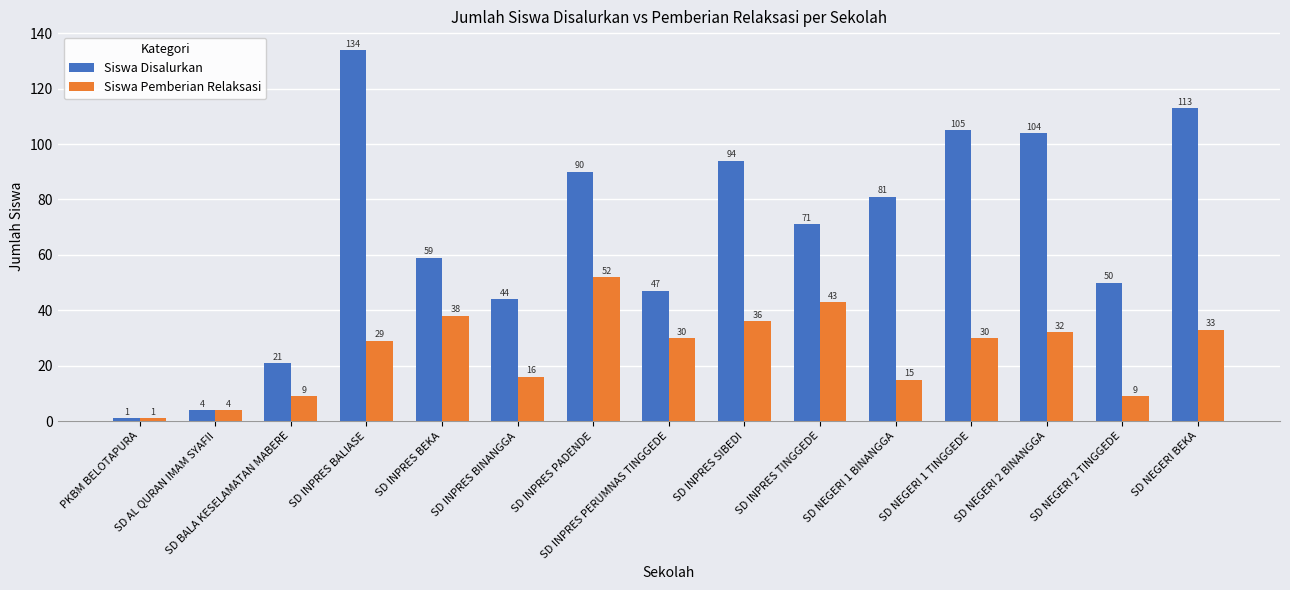

What is the highest value of the Siswa Disalurkan series?

134